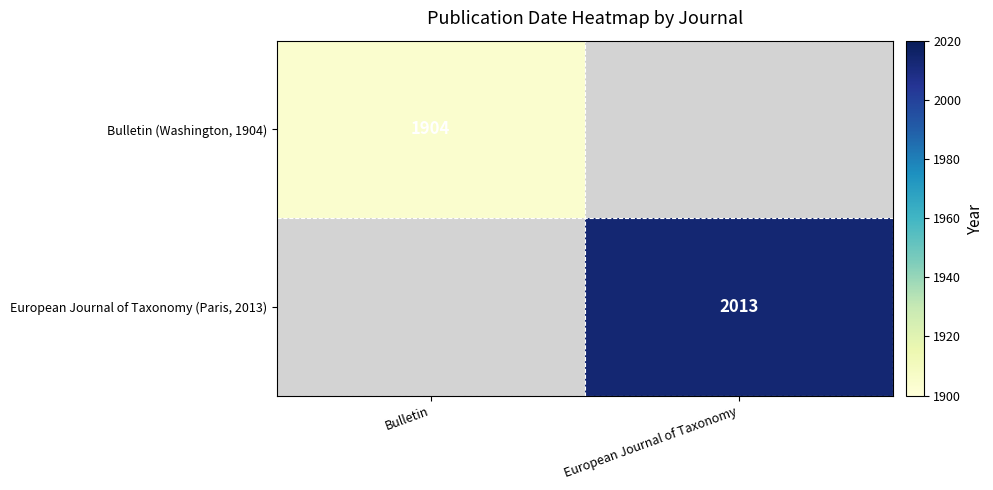

Is it true that European Journal of Taxonomy (Paris, 2013) equals 968 at European Journal of Taxonomy?

False